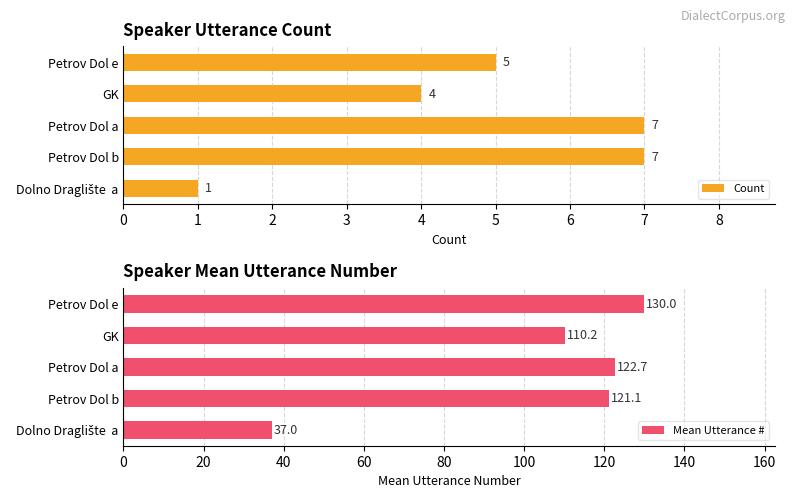

What is the difference between the Count values at 0 and 1?

6.0